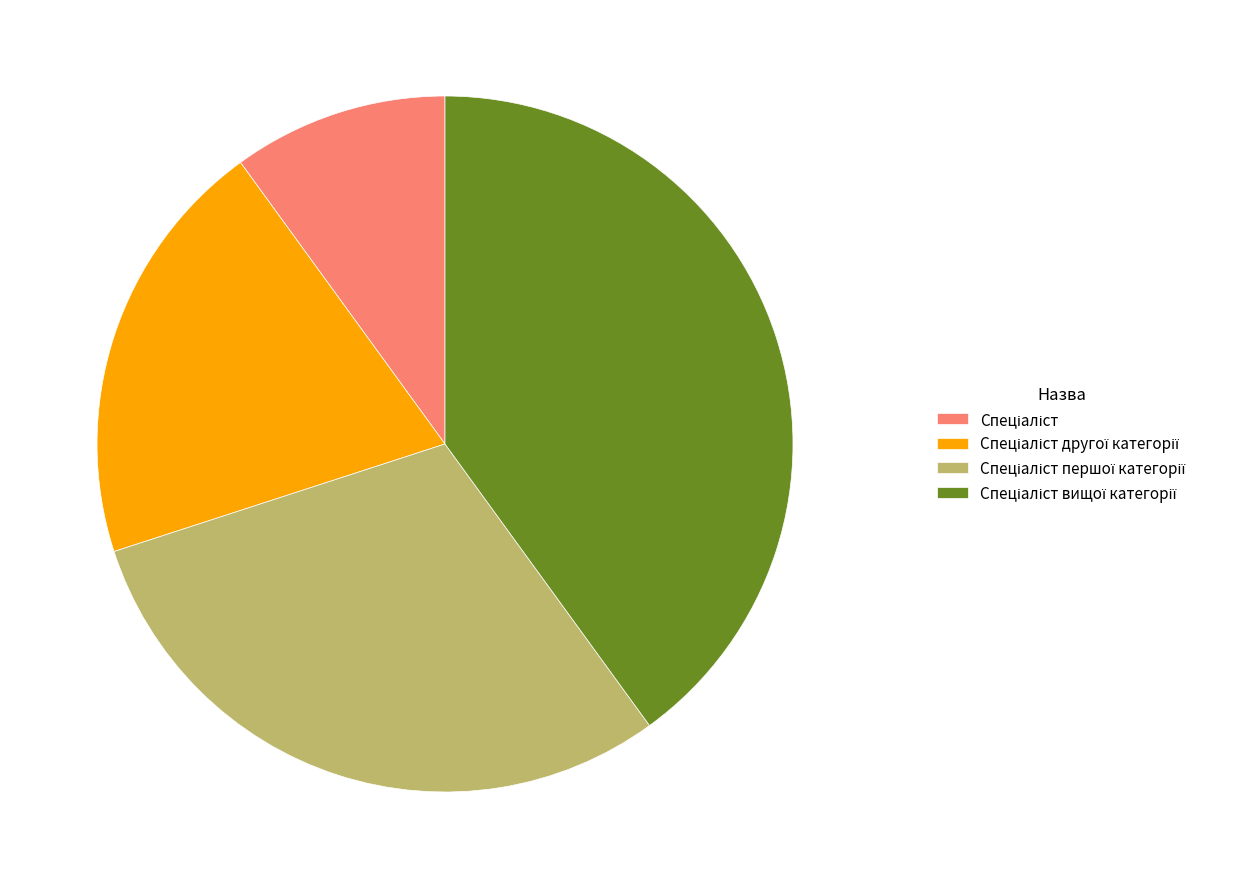

Is there a majority slice in this chart?

No